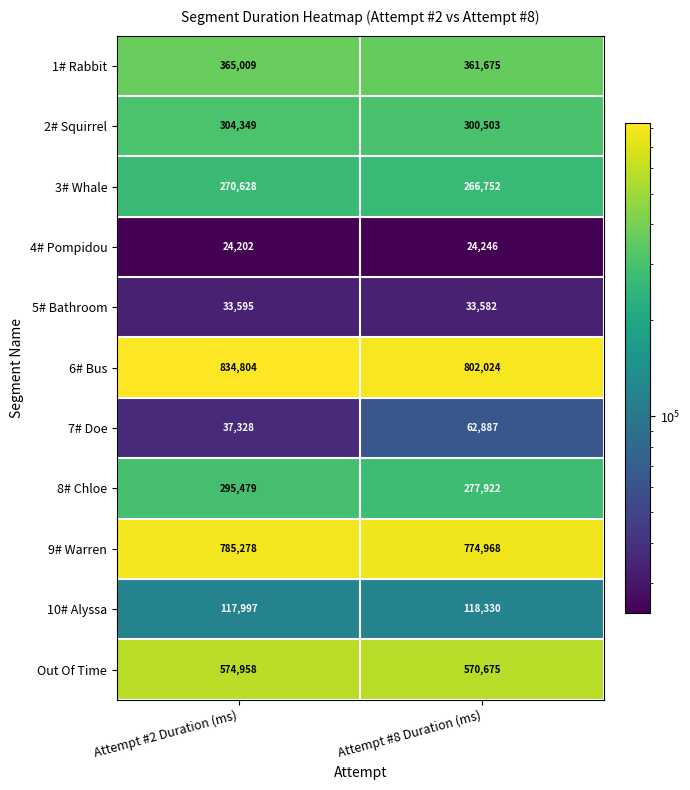

Which series has the largest range (max minus min)?

6# Bus